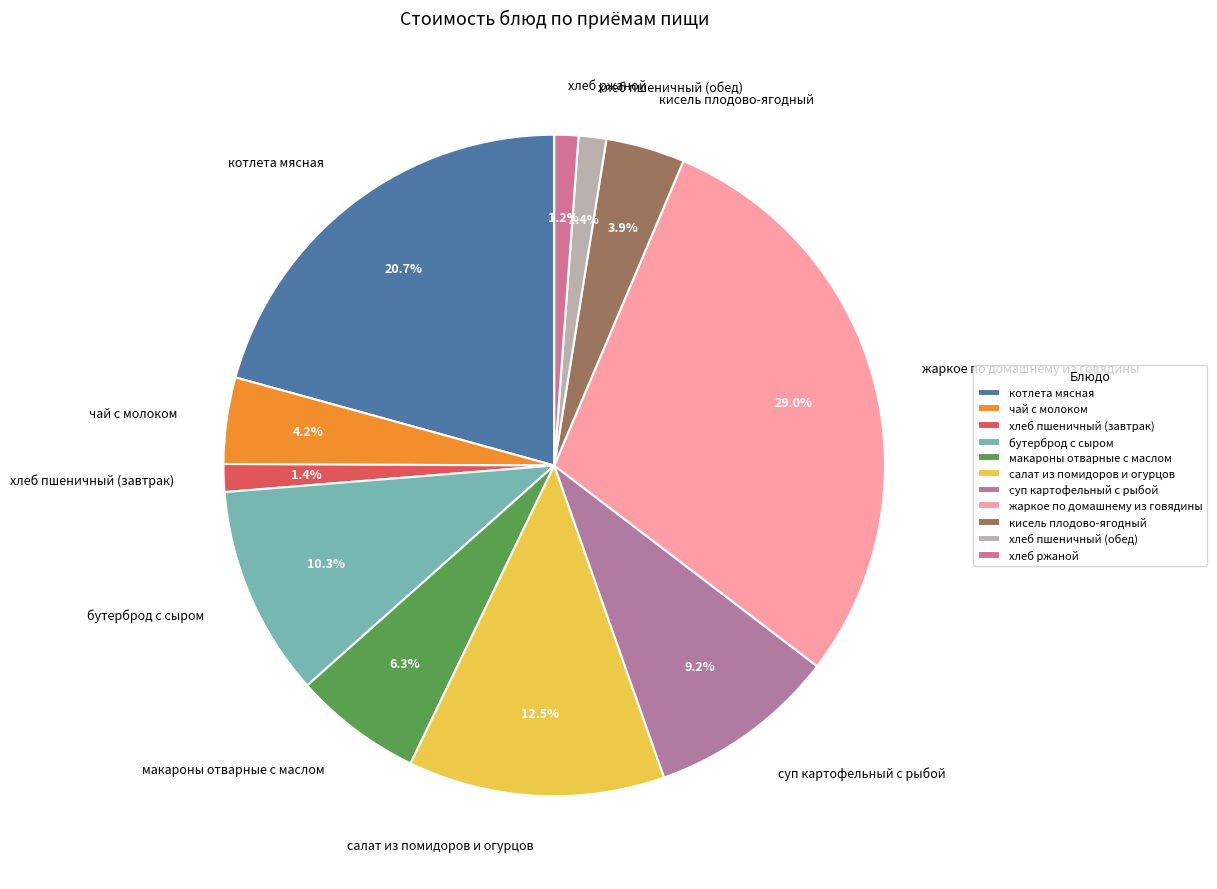

To the nearest percent, what is the difference between the largest and smallest slice percentages?

28%